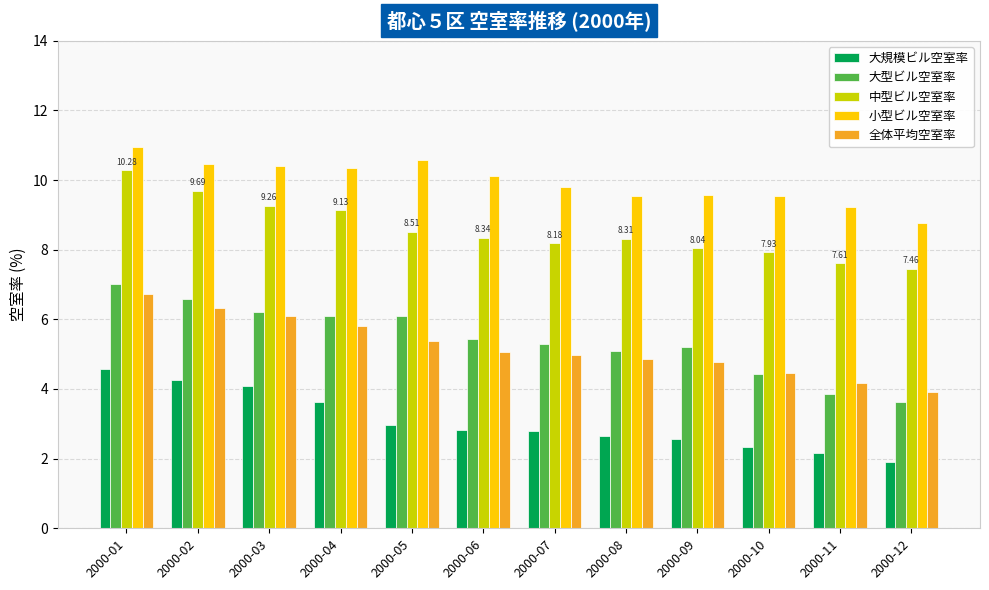

What is the spread (max minus min) of values at 2000-07?

7.0